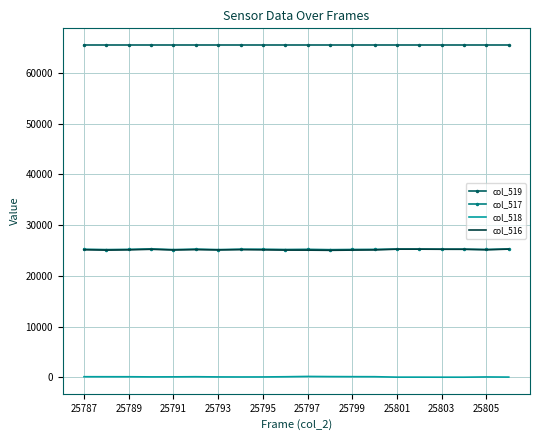

True or false: col_518 and col_517 intersect in this chart.

False